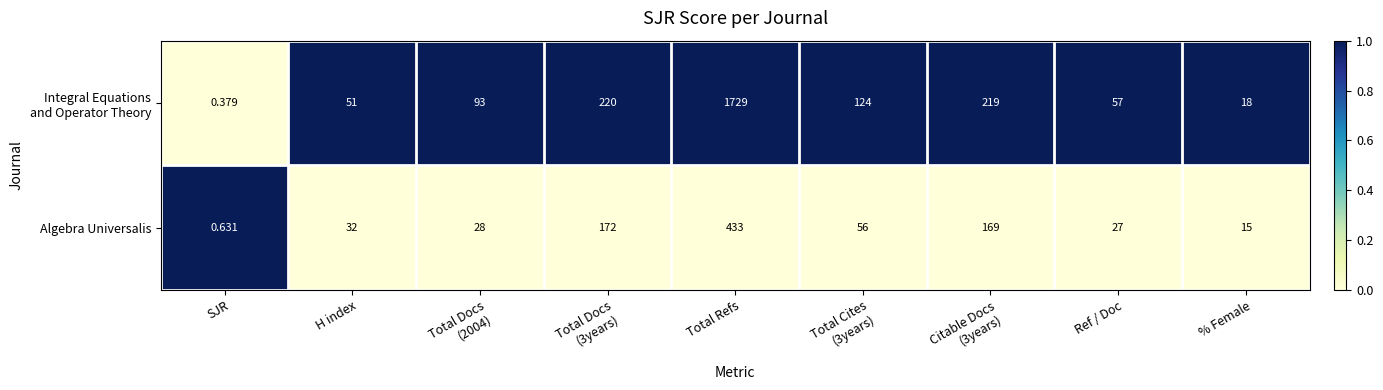

At which category is the sum across all series the highest?

Total Refs